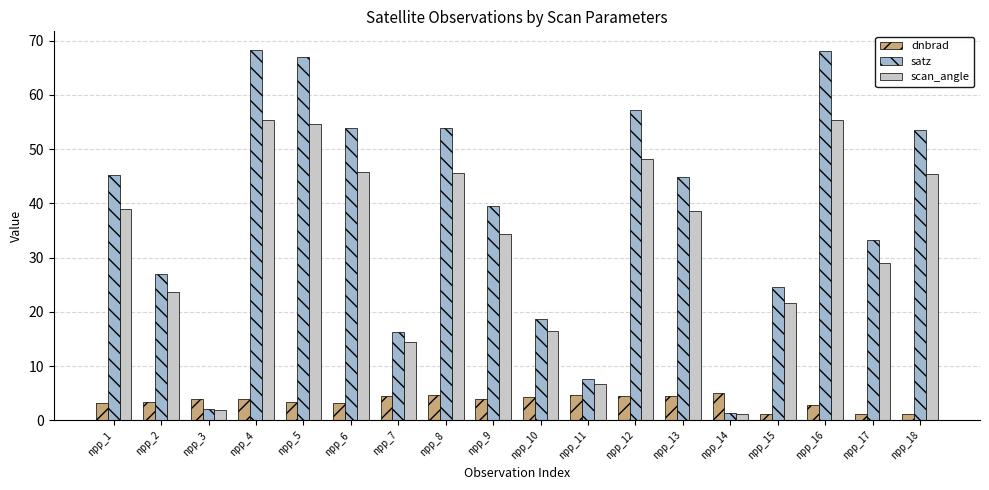

Count the number of categories in the chart.

18